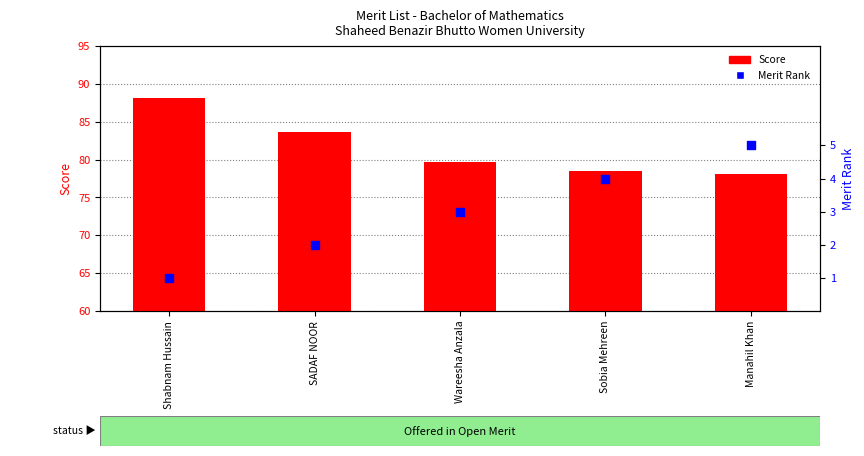

Which series has the largest Y range (max minus min)?

Score